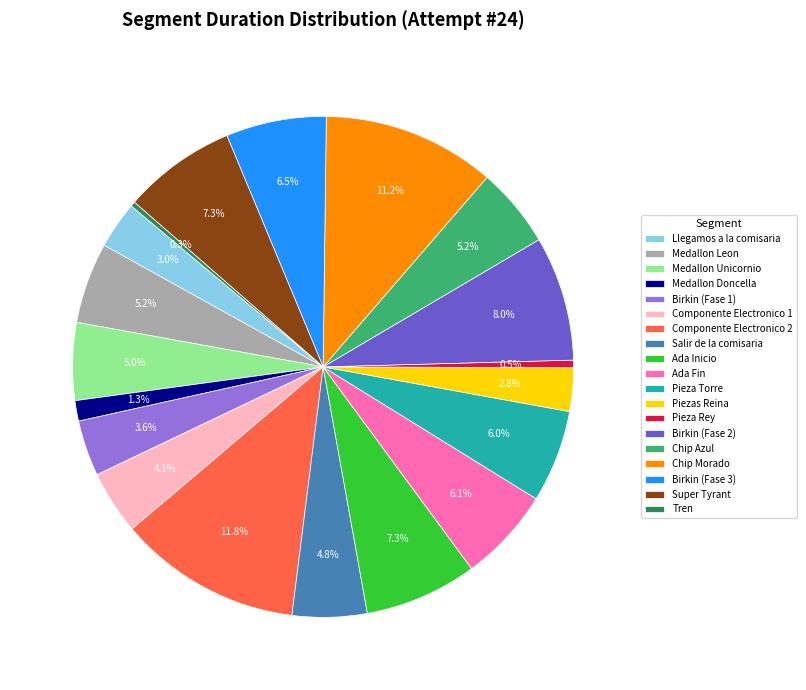

The Tren slice represents 6% of the pie. True or false?

False